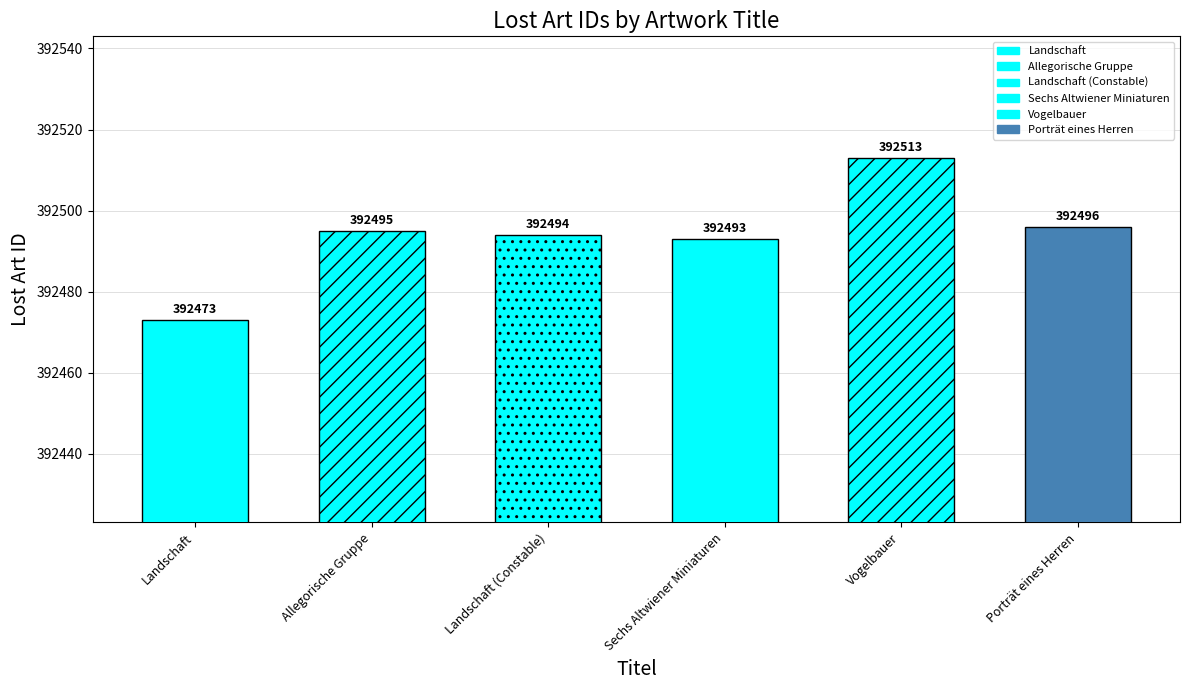

Reading right to left, extract all data points from this chart.

392496	392513	392493	392494	392495	392473